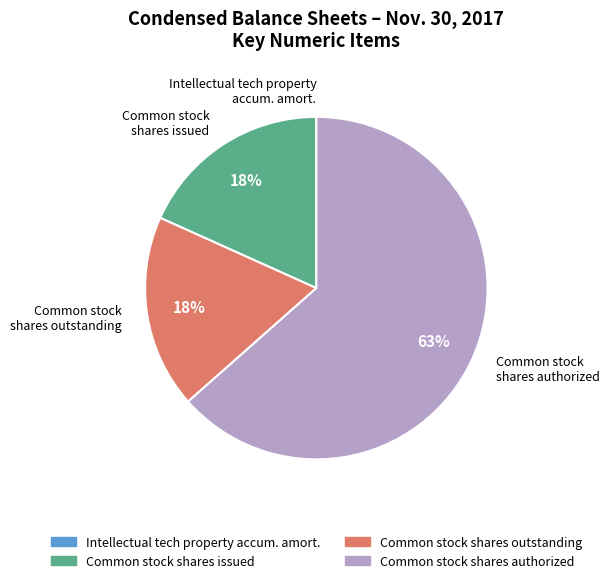

To the nearest percent, what is the average slice percentage?

25%